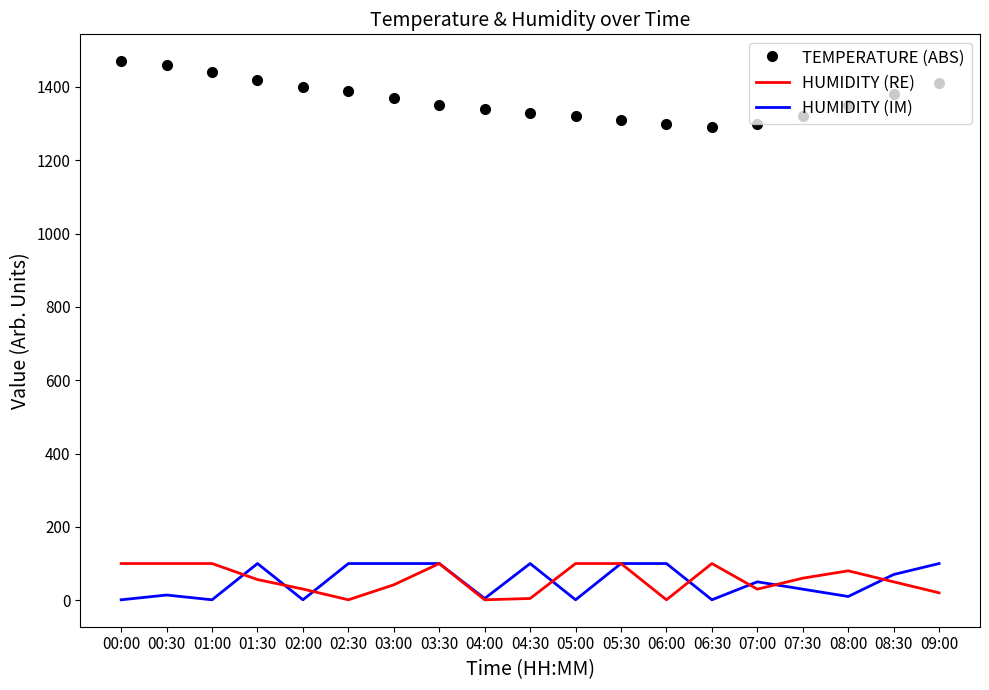

How many categories are shown in the chart?

19